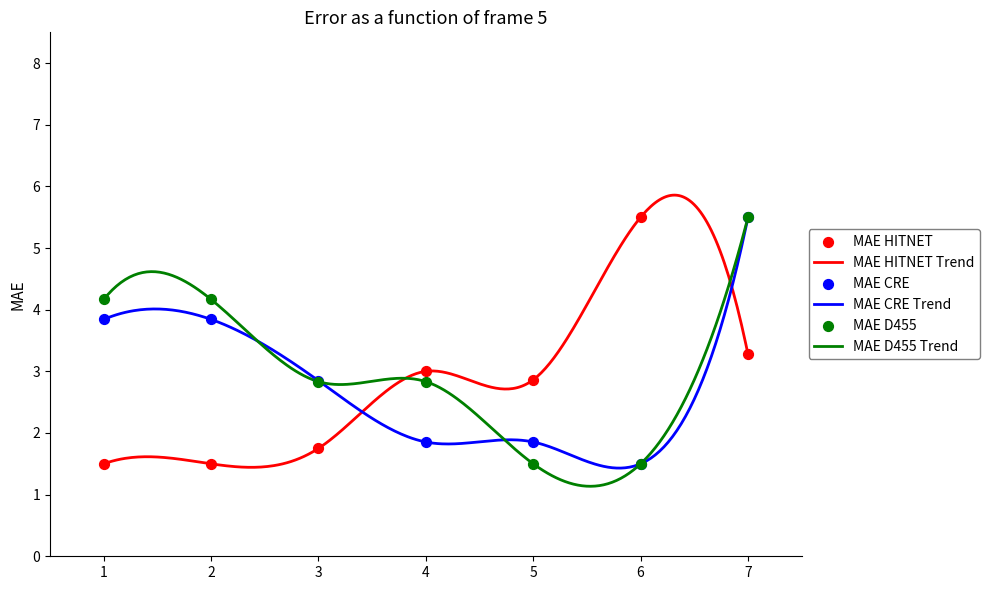

What is the highest value of the MAE HITNET Trend series?

5.9